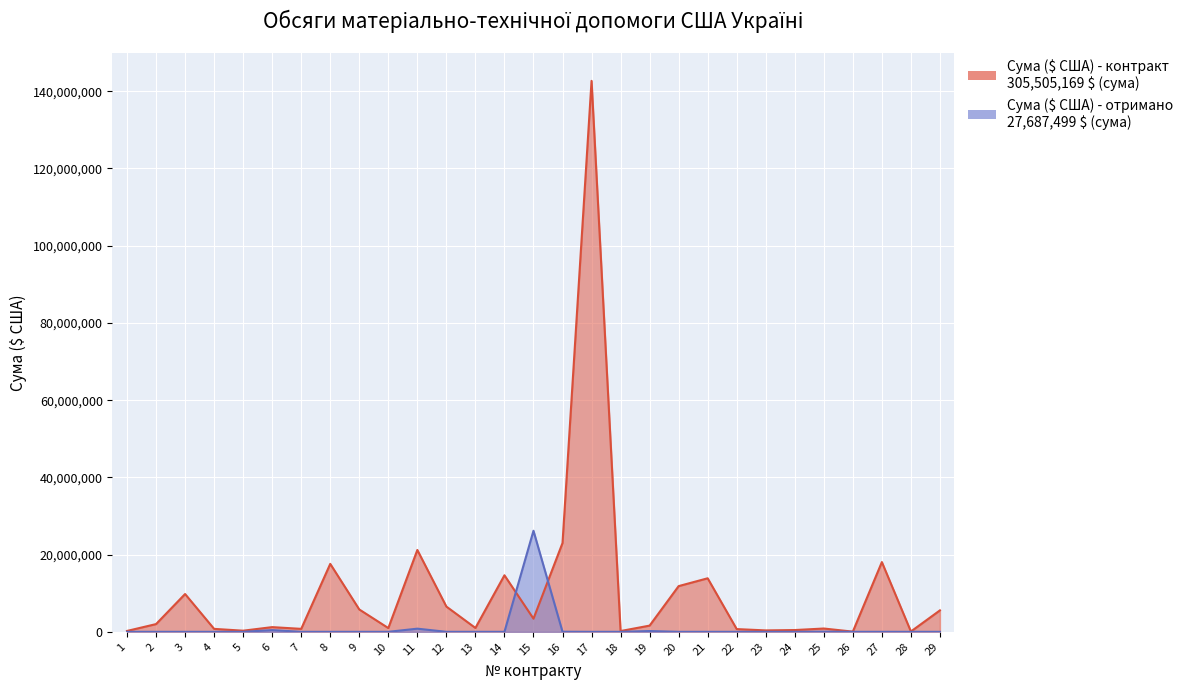

At how many categories does at least one series exceed 139993589?

1